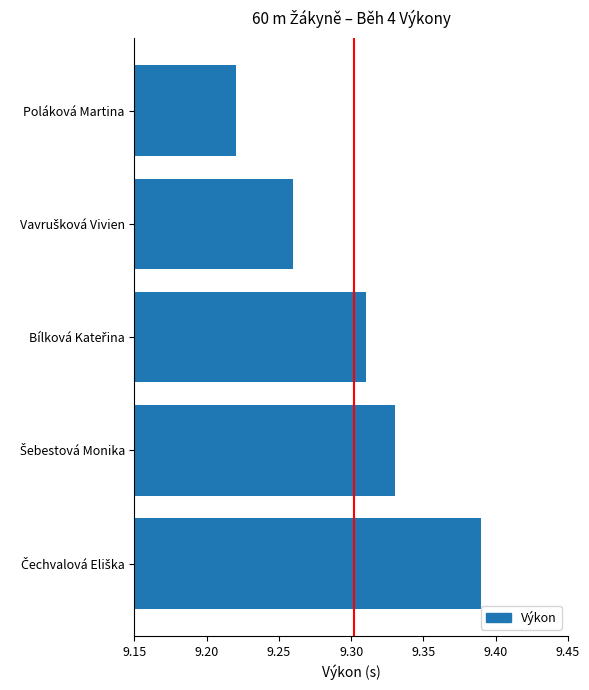

At which label is the value closest to 9?

Poláková Martina